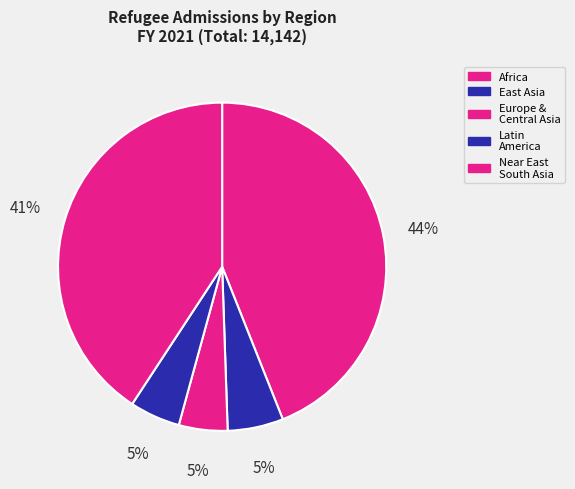

To the nearest percent, what is the difference between the largest and smallest slice percentages?

39%